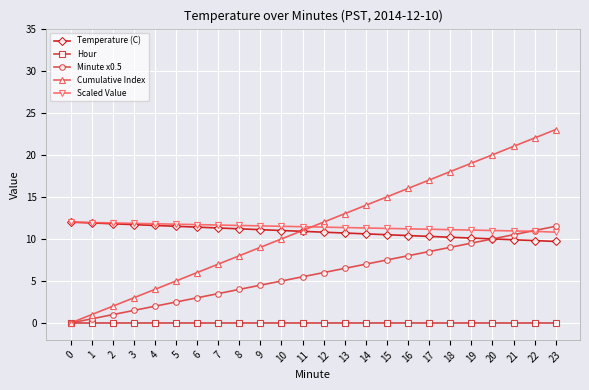

What is the difference between the highest and lowest values at 6?

11.7